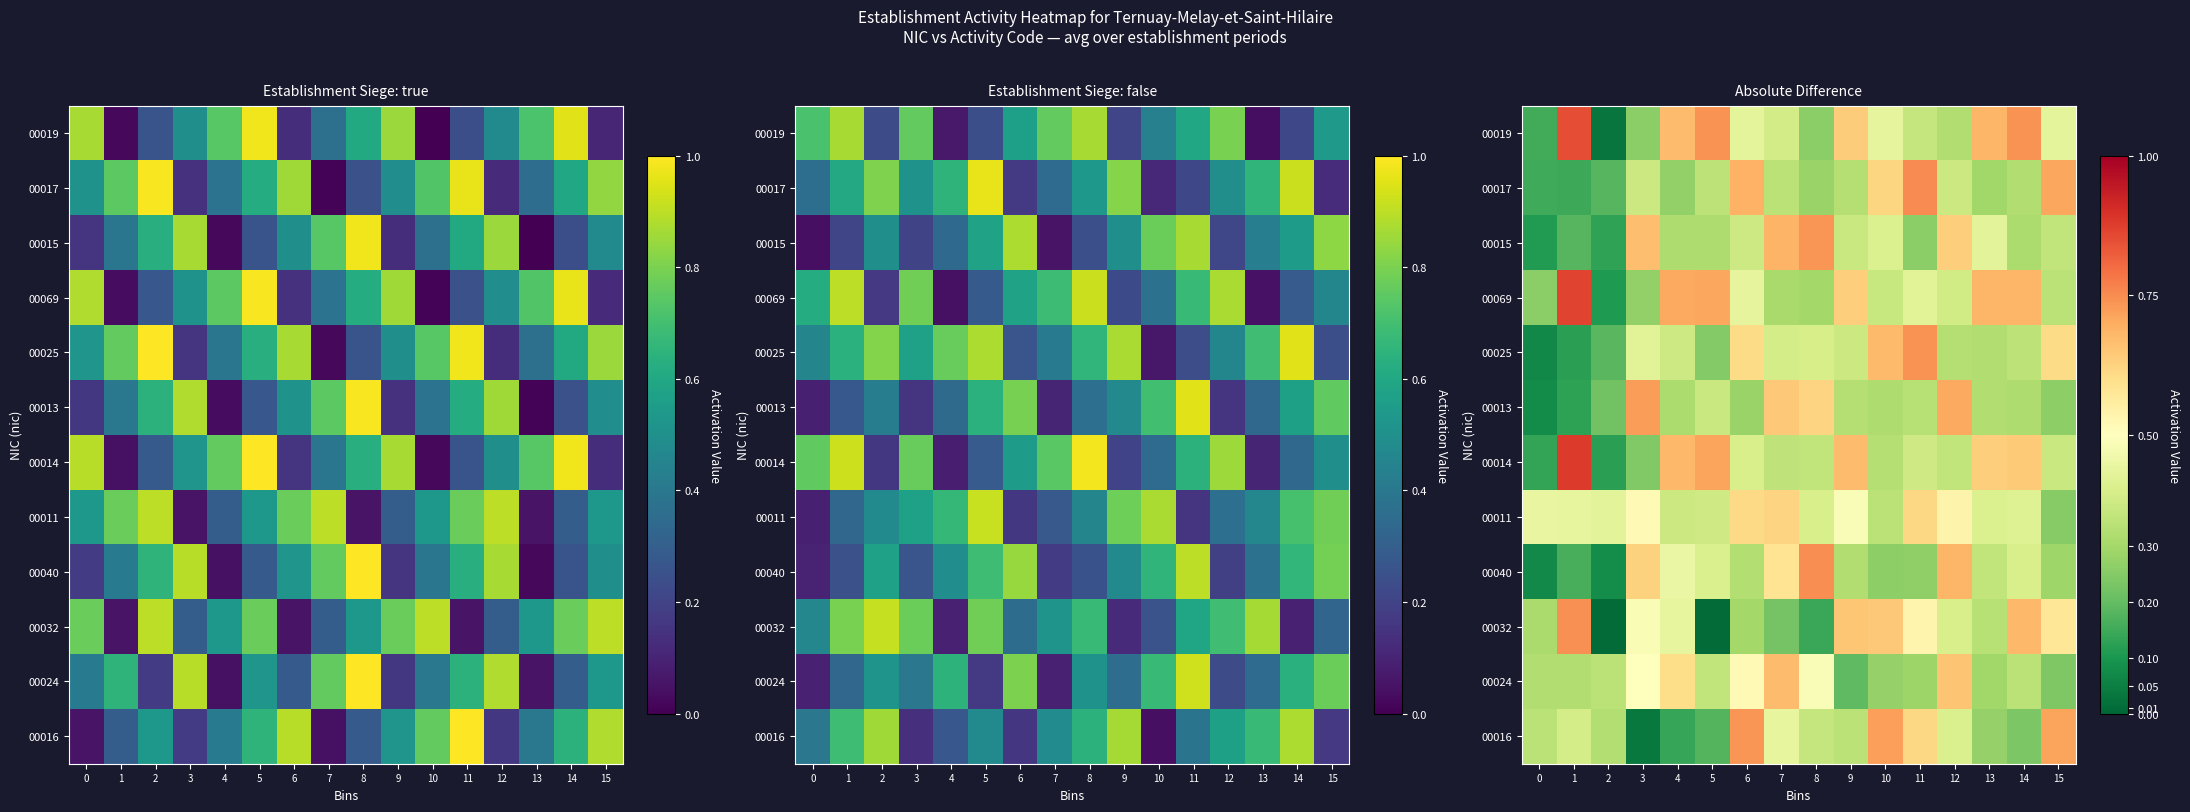

Count the 00011 values in the range 0 to 1.

16